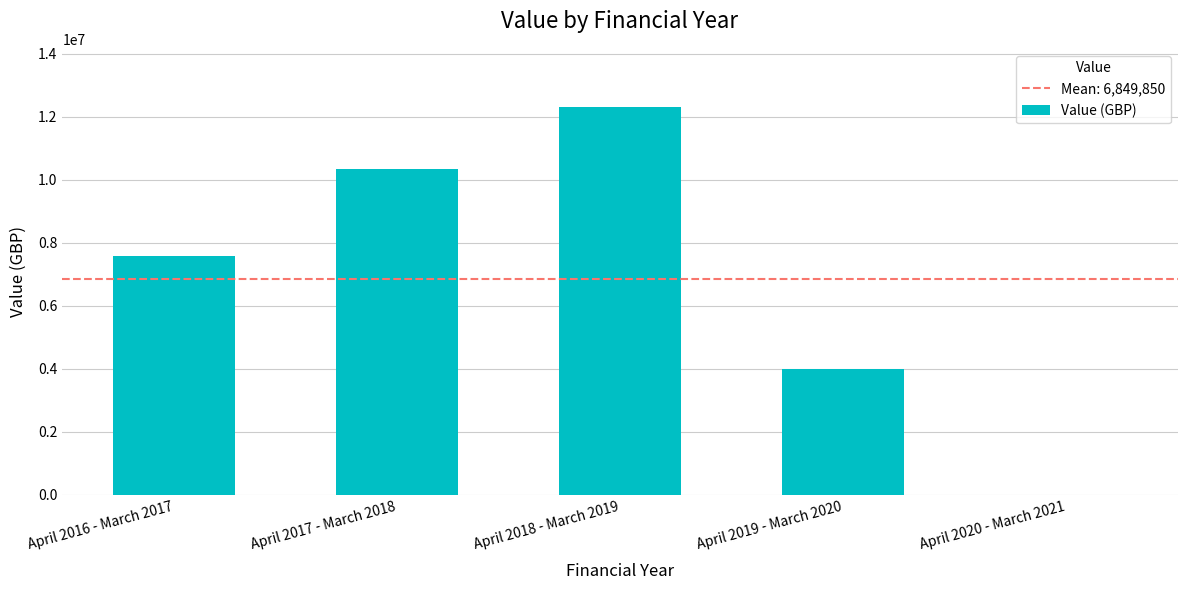

What is the greatest value displayed?

12309408